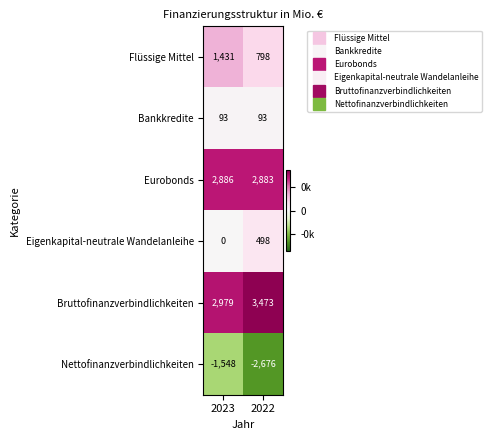

Is the value of Bankkredite at 2023 greater than the value of Eigenkapital-neutrale Wandelanleihe at 2022?

No